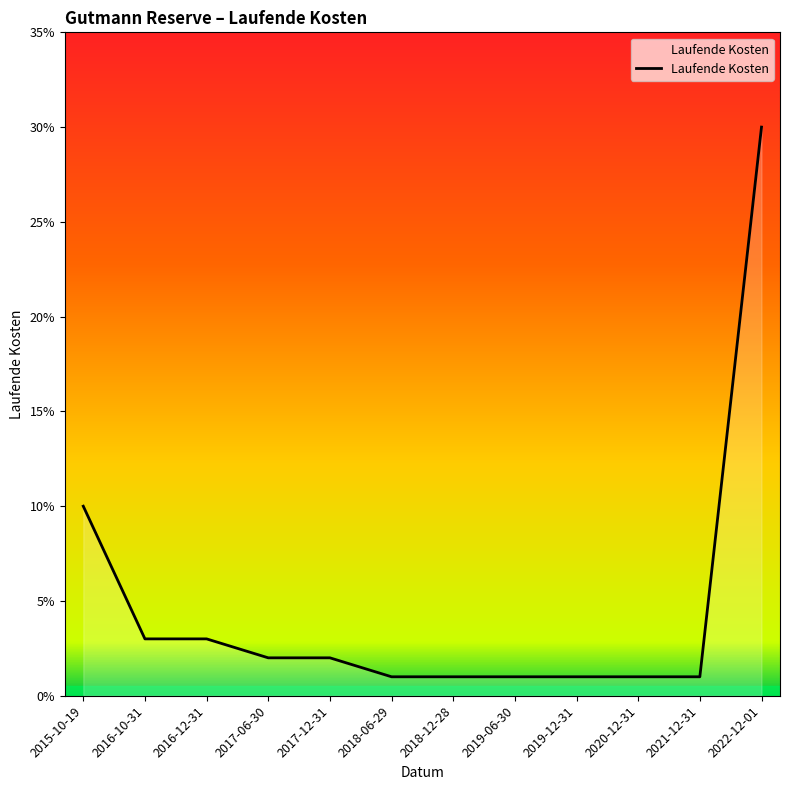

Does the chart display data point markers on the line(s)?

No